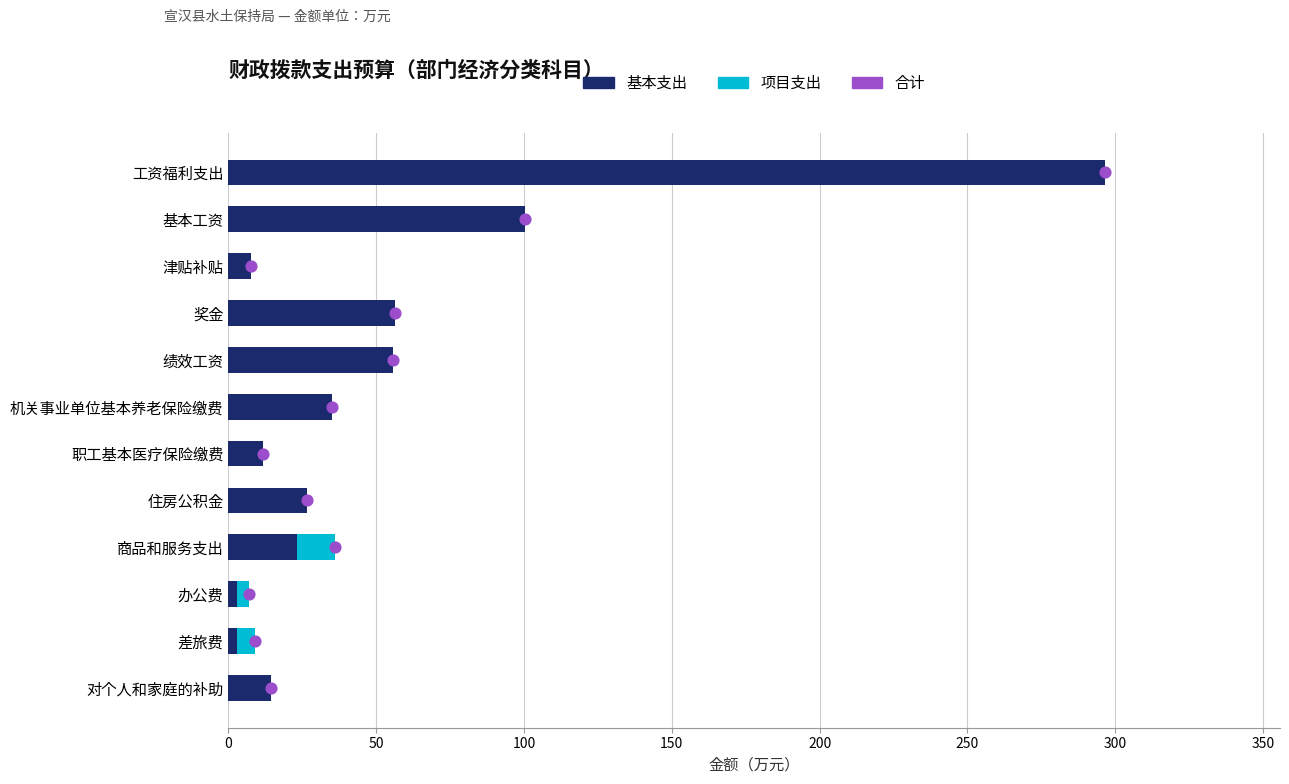

Which series reaches the minimum Y coordinate?

项目支出